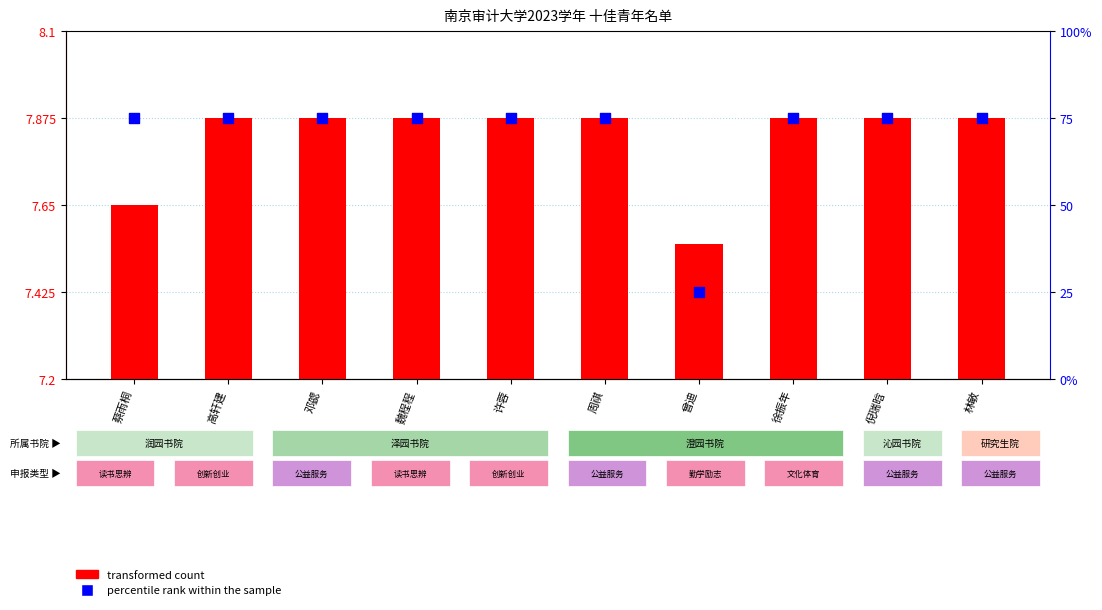

What is the total value across all series at 高轩建?

75.7